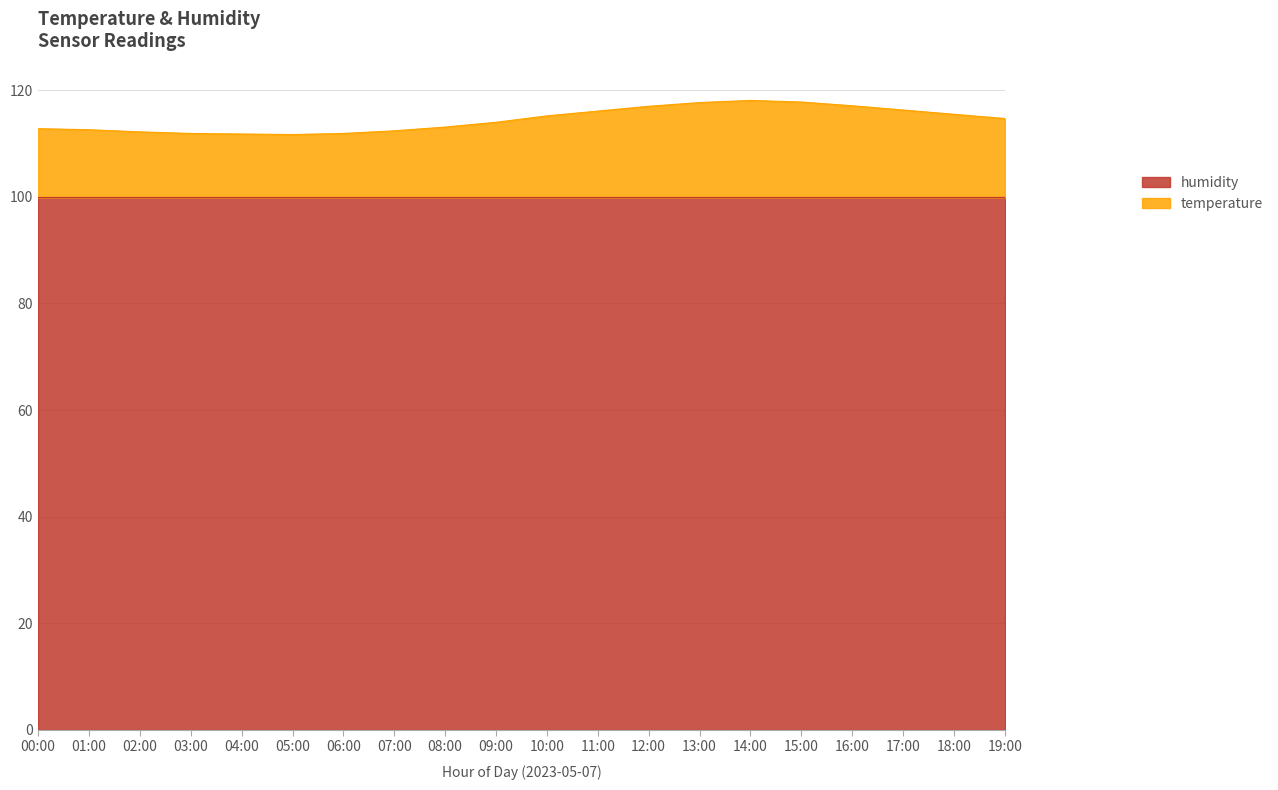

Count the number of categories in the chart.

20